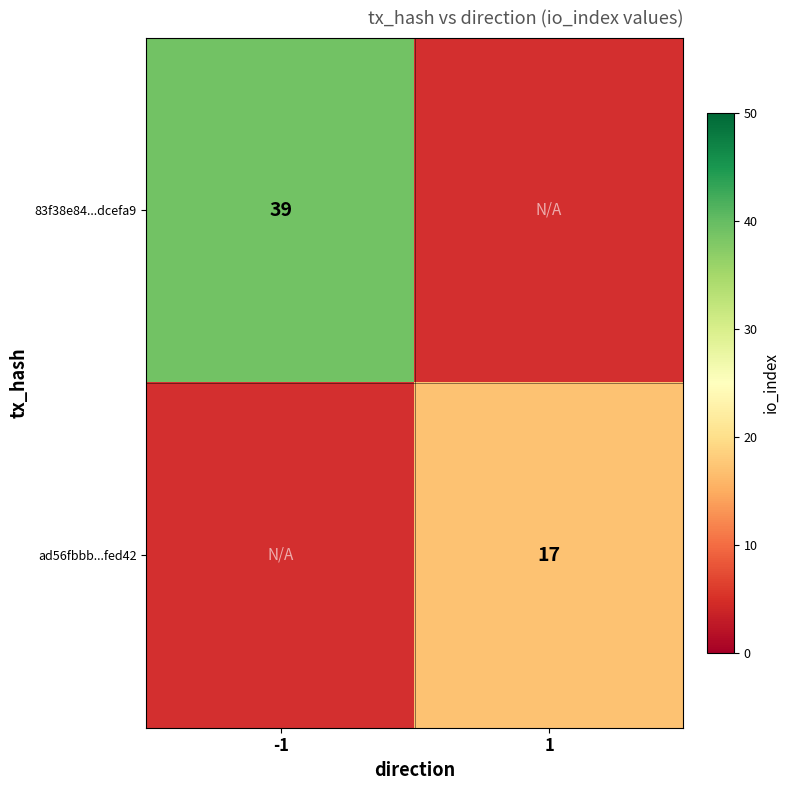

The value of 83f38e84...dcefa9 at -1 is 53. True or false?

False